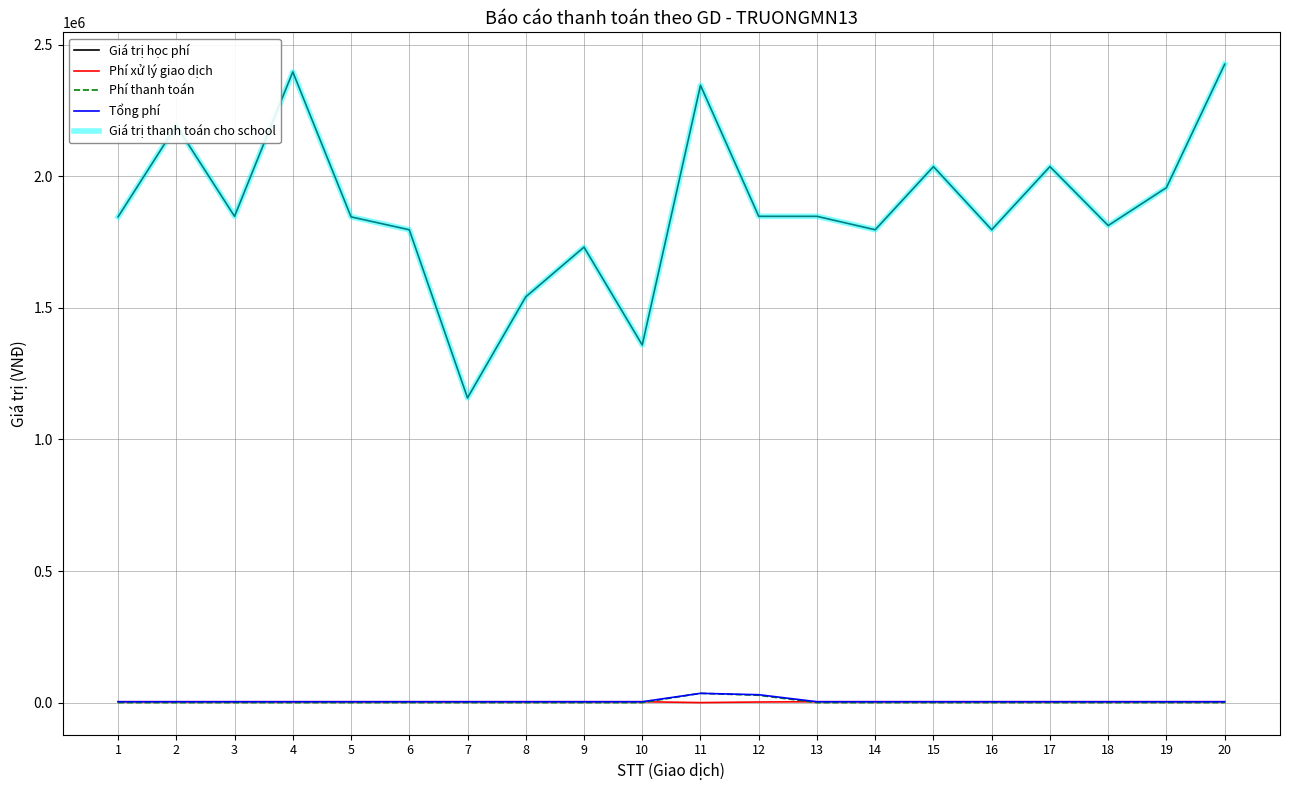

Which label corresponds to the smallest value in the chart?

11